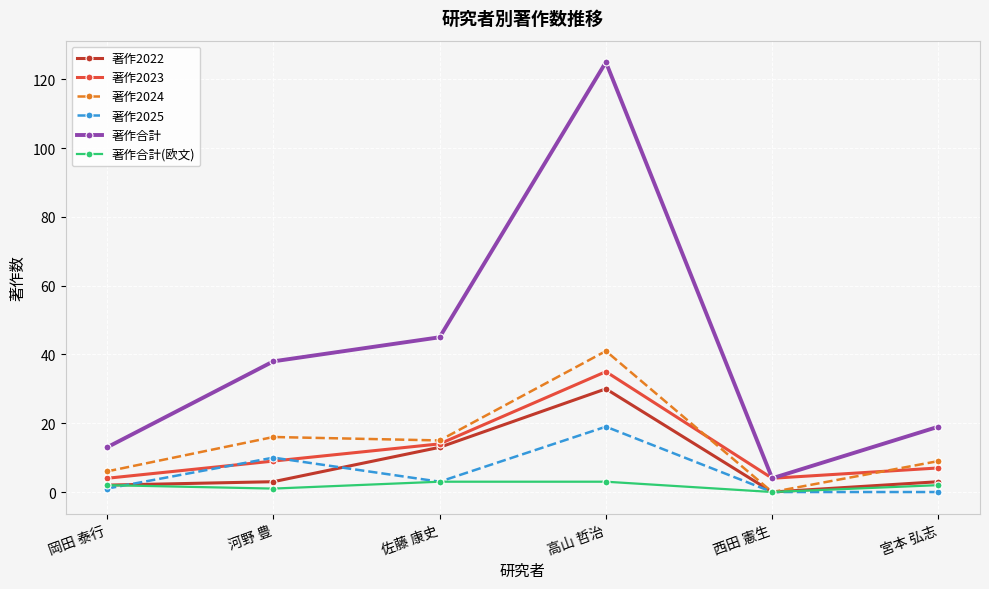

At which category is the sum across all series the highest?

高山 哲治